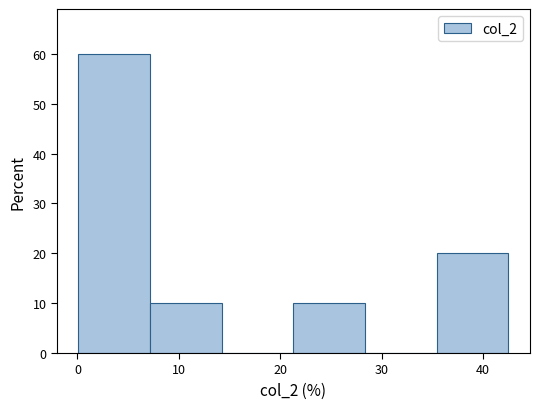

Over which range of the x-axis is the bar tallest?

0 to 7